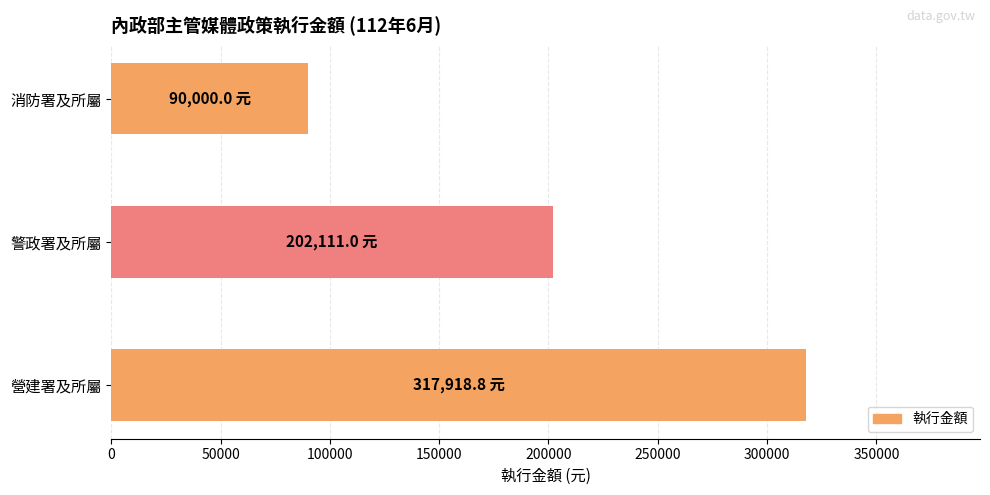

What is the minimum value shown in the chart?

90000.0